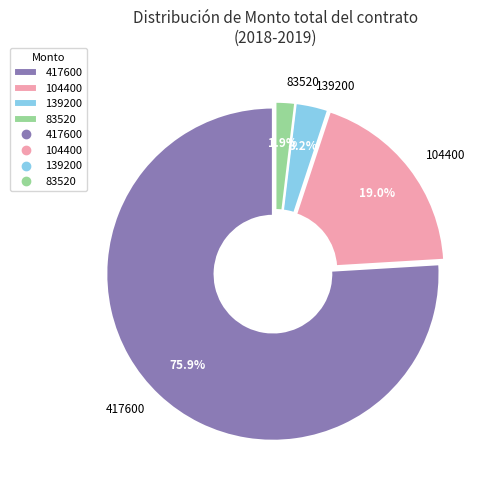

How many segments does this pie chart have?

4